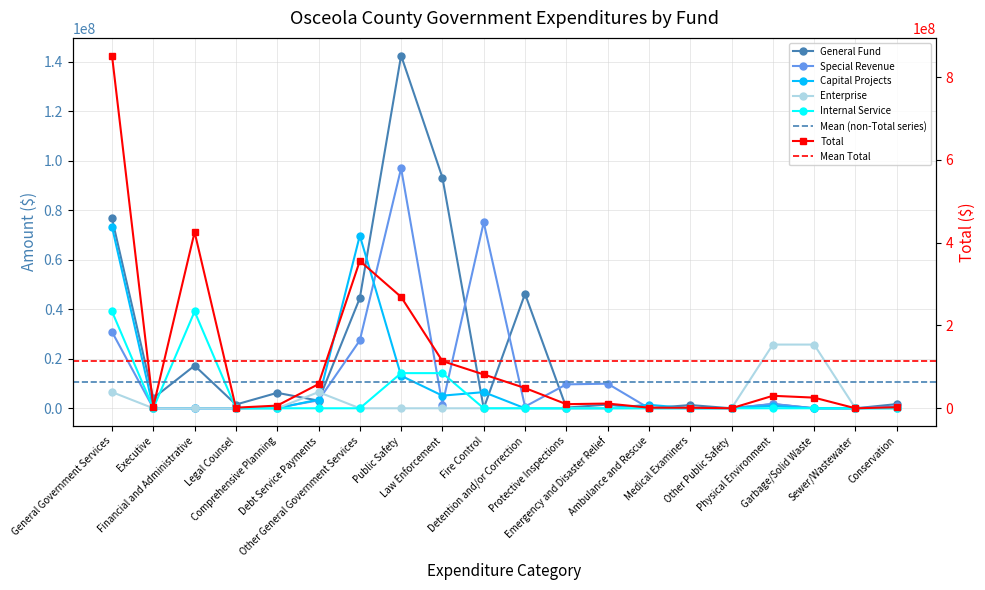

Is it true that Total equals 48958284 at Detention and/or Correction?

True